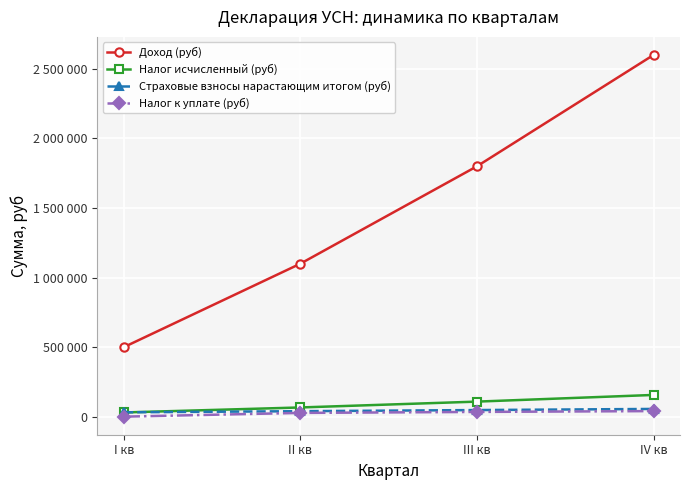

What are all the series names shown in the legend?

Доход (руб), Налог исчисленный (руб), Страховые взносы нарастающим итогом (руб), Налог к уплате (руб)